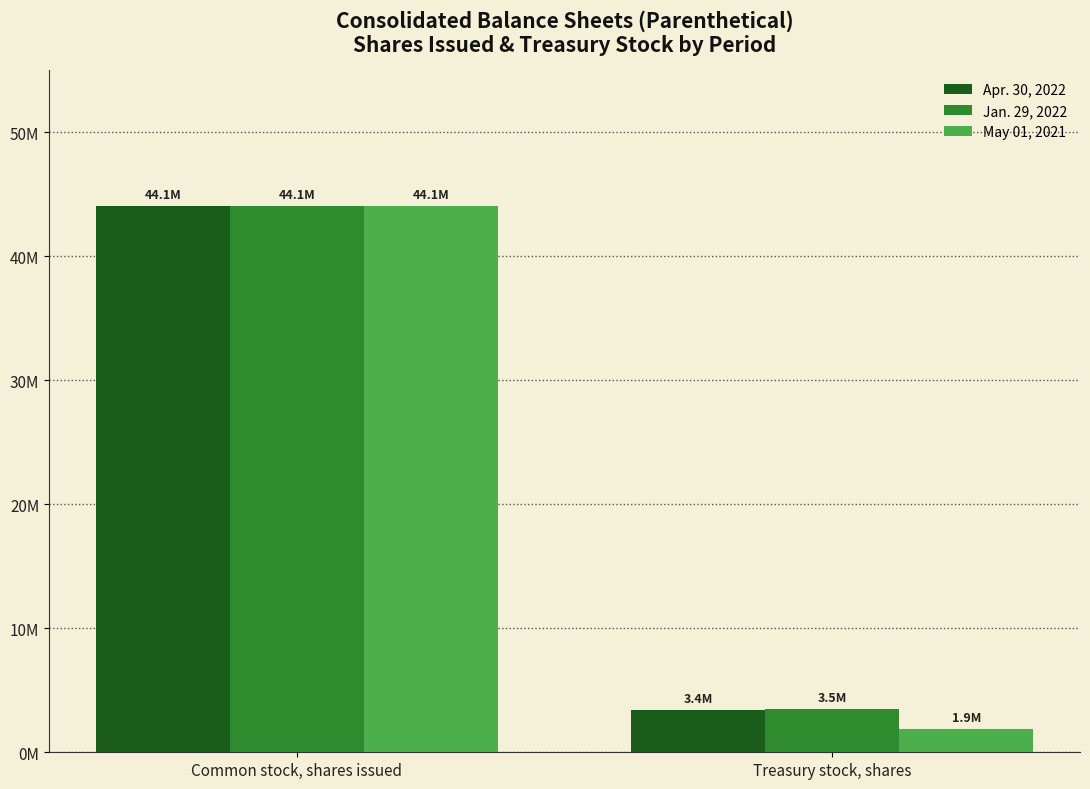

Does the chart contain any negative values?

No